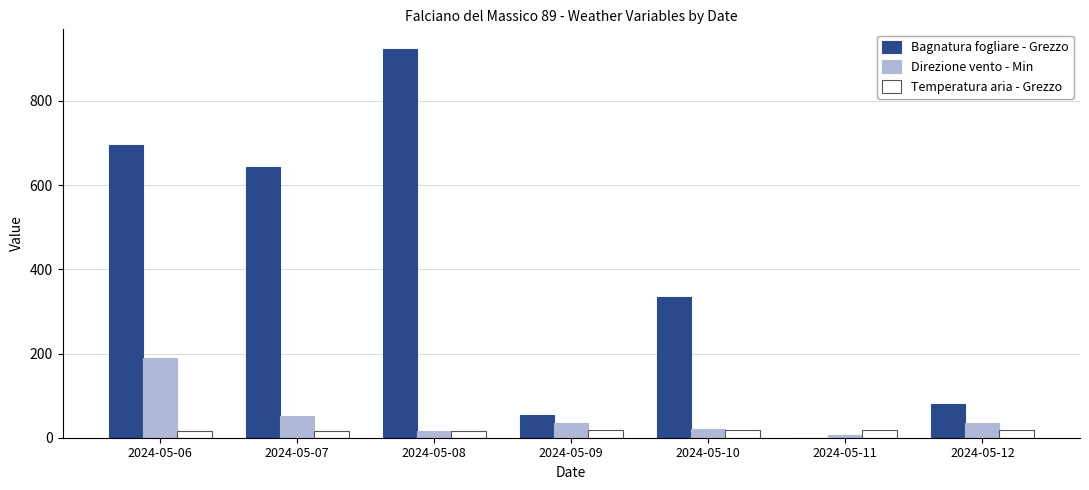

Which category has the highest value across all series?

2024-05-08